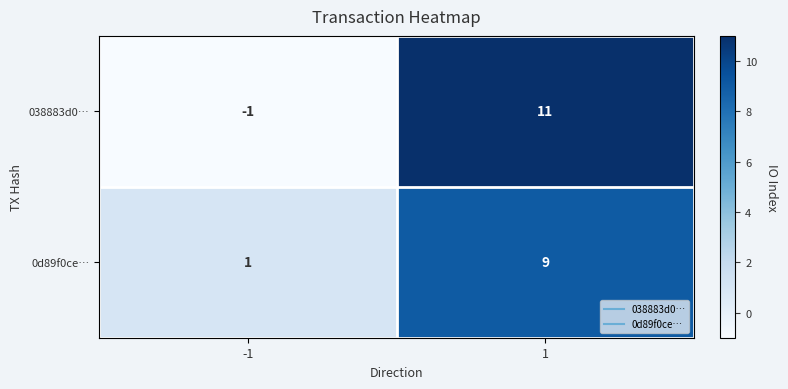

What is the highest value of the 0d89f0ce… series?

9